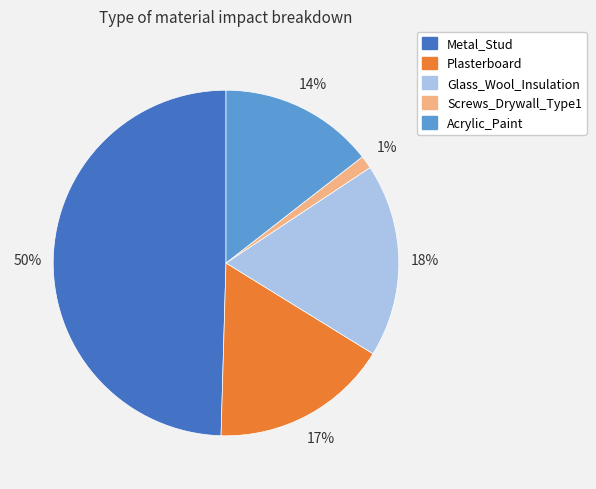

Is the sum of Glass_Wool_Insulation and Plasterboard greater than half?

No